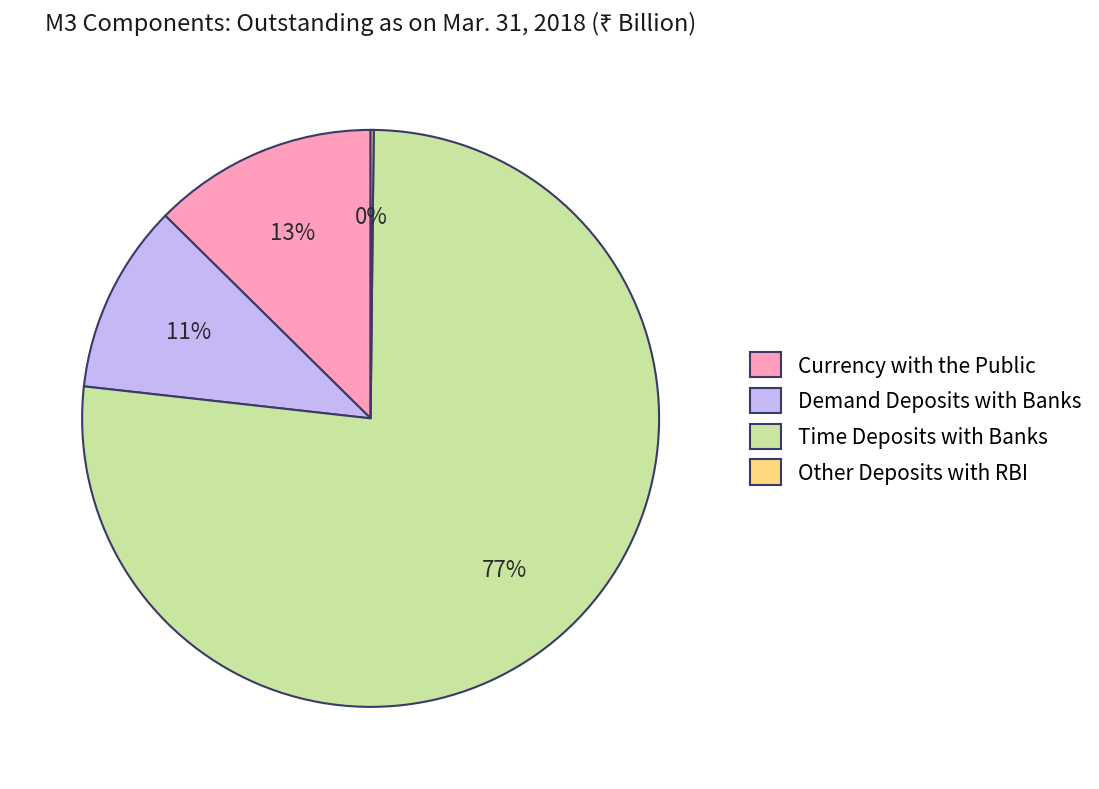

Between Currency with the Public and Demand Deposits with Banks, which is larger?

Currency with the Public